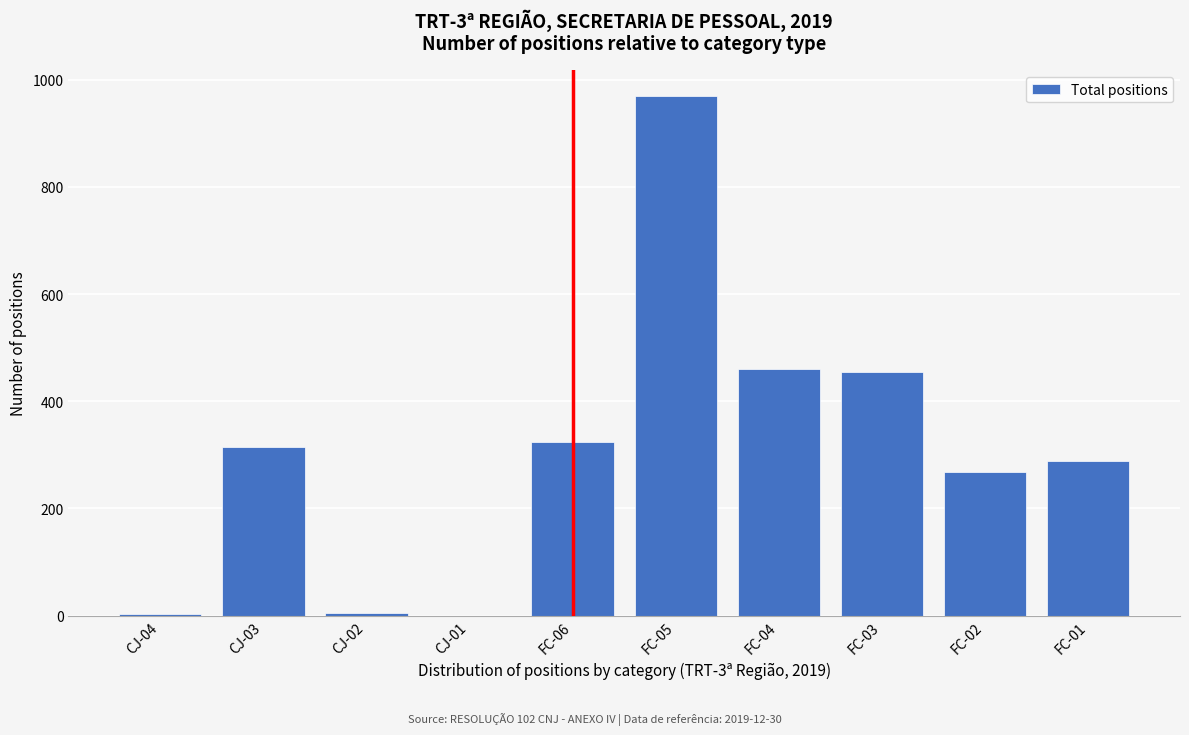

Where is the data nearest to the value 484?

FC-04